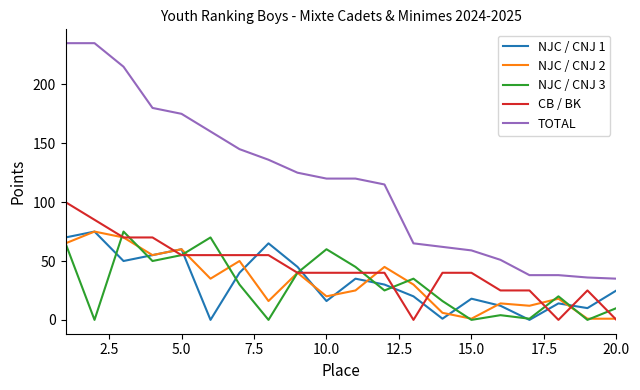

How many interior local valleys does the NJC / CNJ 1 series have?

6